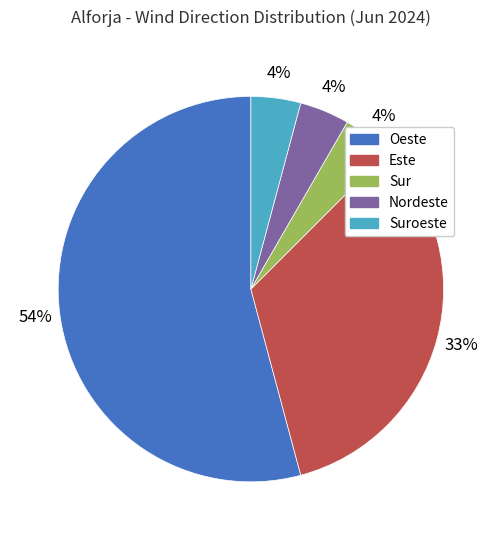

Is the sum of Este and Oeste greater than half?

Yes